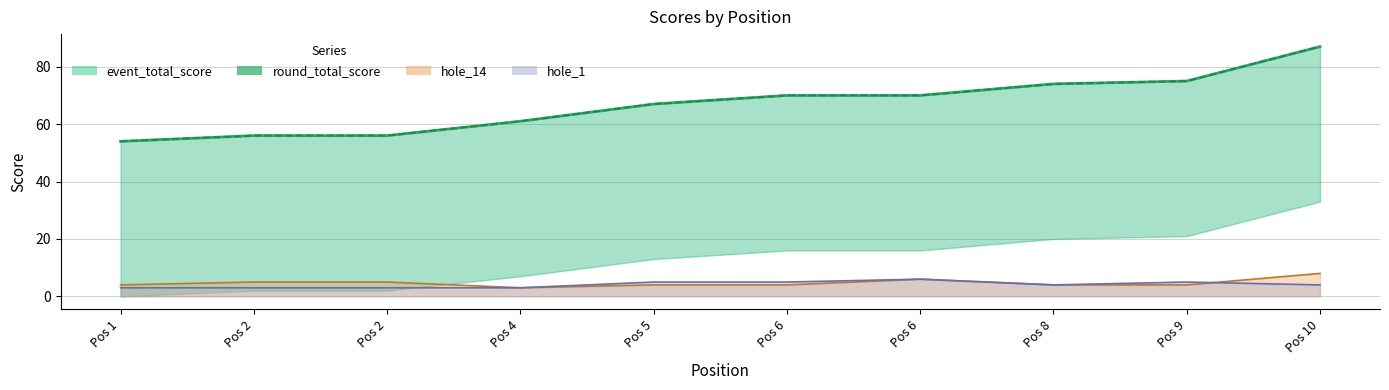

Is it true that hole_14 (line) equals 9 at Pos 2?

False